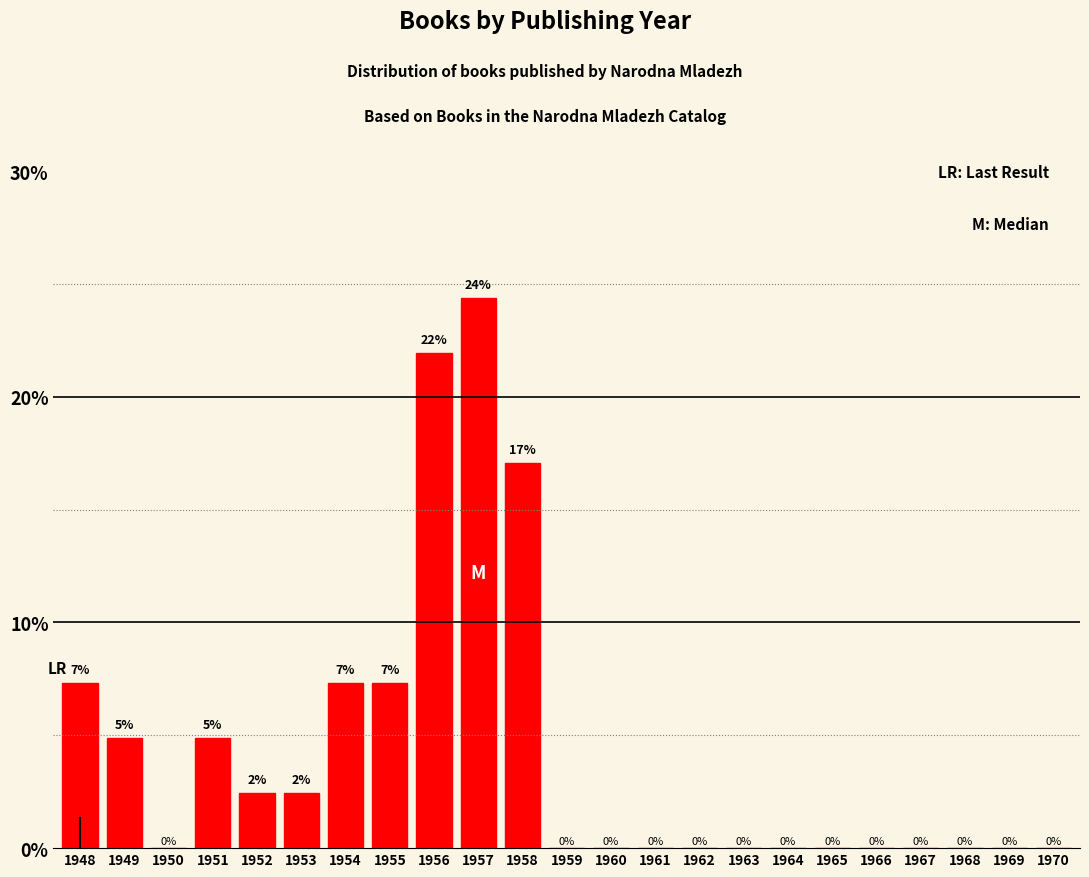

Are the bars horizontal?

No